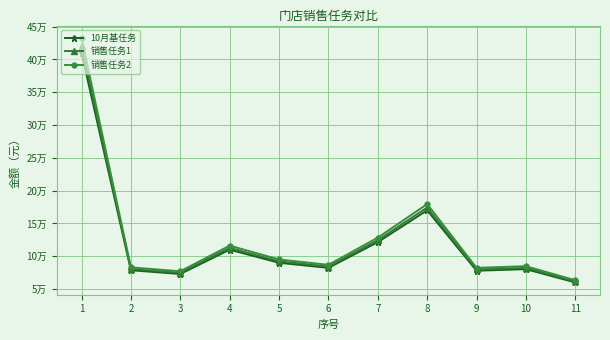

In 销售任务1, how many points are lower than both neighbors (excluding endpoints)?

3